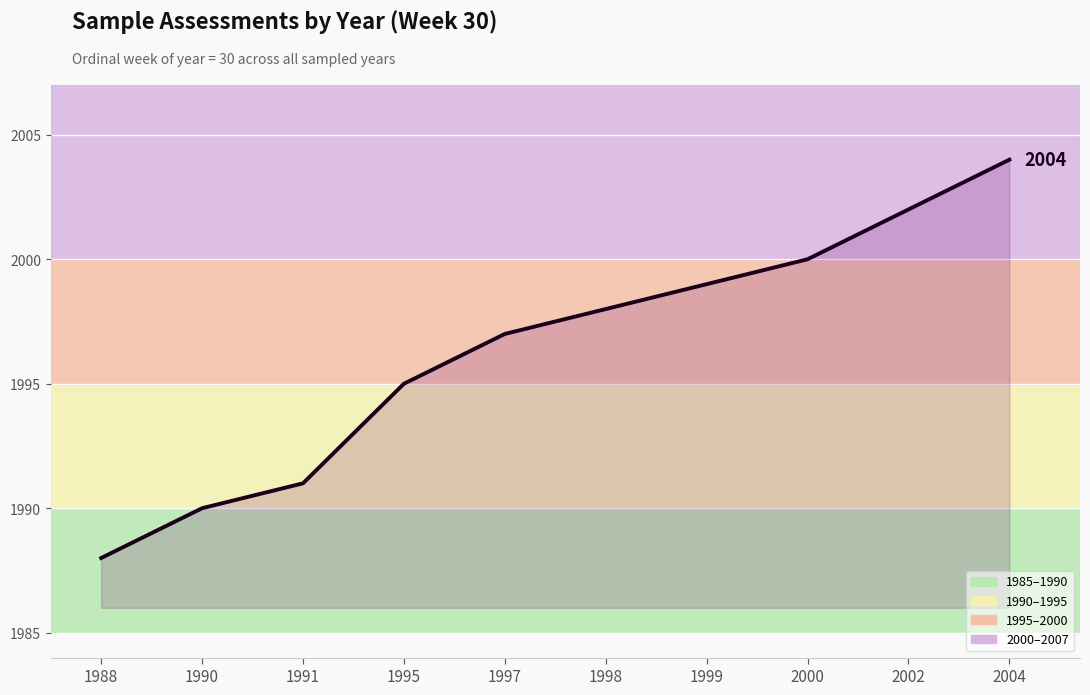

What is the difference between the values at 1991 and 1997?

6